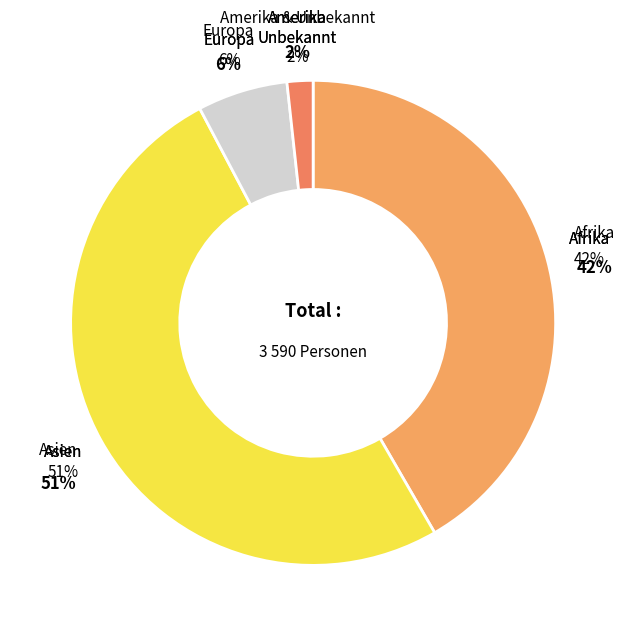

What percentage is the Europa slice, to the nearest percent?

6%